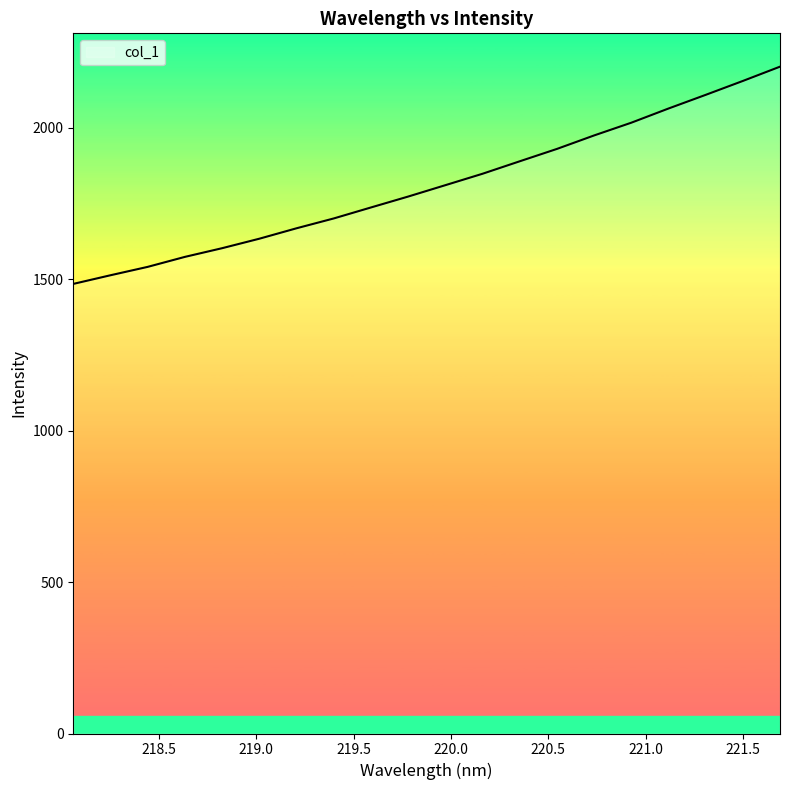

What is the difference between the maximum and minimum values?

717.5